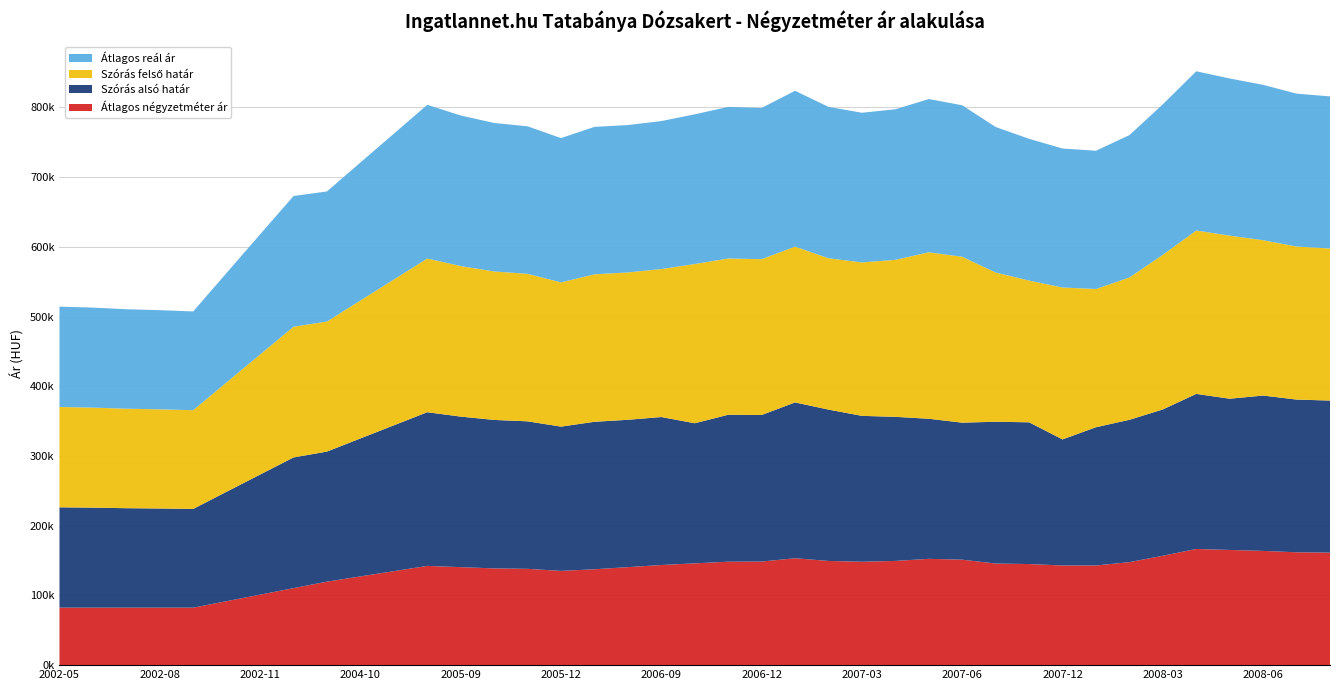

Reading left to right, what are all the values shown in this chart?

Átlagos négyzetméter ár: 2002-05=82456	2002-06=82456	2002-07=82456	2002-08=82456	2002-09=82456	2002-10=91780	2002-11=101105	2002-12=110429	2004-09=119754	2004-10=127286	2004-11=134819	2004-12=142352	2005-09=140560	2005-10=138768	2005-11=138150	2005-12=135206	2006-01=137539	2006-08=140585	2006-09=143630	2006-10=146002	2006-11=148373	2006-12=148576	2007-01=153358	2007-02=149461	2007-03=148319	2007-04=149489	2007-05=152487	2007-06=151288	2007-07=145721	2007-11=145020	2007-12=142966	2008-01=142966	2008-02=147745	2008-03=156895	2008-04=166634	2008-05=165225	2008-06=163874	2008-07=161875	2008-08=161406
Szórás alsó határ: 2002-05=143932	2002-06=143479	2002-07=142694	2002-08=142249	2002-09=141641	2002-10=156987	2002-11=172272	2002-12=187509	2004-09=186589	2004-10=197906	2004-11=209177	2004-12=220479	2005-09=215965	2005-10=212989	2005-11=211600	2005-12=206948	2006-01=211543	2006-08=211379	2006-09=212279	2006-10=200987	2006-11=210799	2006-12=210234	2007-01=223521	2007-02=217126	2007-03=209273	2007-04=206696	2007-05=200950	2007-06=196536	2007-07=203435	2007-11=203331	2007-12=180839	2008-01=198315	2008-02=204176	2008-03=209901	2008-04=222449	2008-05=216968	2008-06=222846	2008-07=219076	2008-08=218150
Szórás felső határ: 2002-05=143932	2002-06=143479	2002-07=142694	2002-08=142249	2002-09=141641	2002-10=156987	2002-11=172272	2002-12=187509	2004-09=186589	2004-10=197906	2004-11=209177	2004-12=220479	2005-09=215965	2005-10=212989	2005-11=211600	2005-12=206948	2006-01=211543	2006-08=211379	2006-09=212279	2006-10=228431	2006-11=224147	2006-12=223582	2007-01=223521	2007-02=217126	2007-03=220109	2007-04=225226	2007-05=238774	2007-06=238030	2007-07=214057	2007-11=203331	2007-12=217915	2008-01=198315	2008-02=204176	2008-03=221853	2008-04=234401	2008-05=233924	2008-06=222846	2008-07=219562	2008-08=218150
Átlagos reál ár: 2002-05=143932	2002-06=143479	2002-07=142694	2002-08=142249	2002-09=141641	2002-10=156987	2002-11=172272	2002-12=187509	2004-09=186589	2004-10=197906	2004-11=209177	2004-12=220479	2005-09=215965	2005-10=212989	2005-11=211600	2005-12=206948	2006-01=211543	2006-08=211379	2006-09=212279	2006-10=214709	2006-11=217473	2006-12=216908	2007-01=223521	2007-02=217126	2007-03=214691	2007-04=215961	2007-05=219862	2007-06=217283	2007-07=208746	2007-11=203331	2007-12=199377	2008-01=198315	2008-02=204176	2008-03=215877	2008-04=228425	2008-05=225446	2008-06=222846	2008-07=219319	2008-08=218150